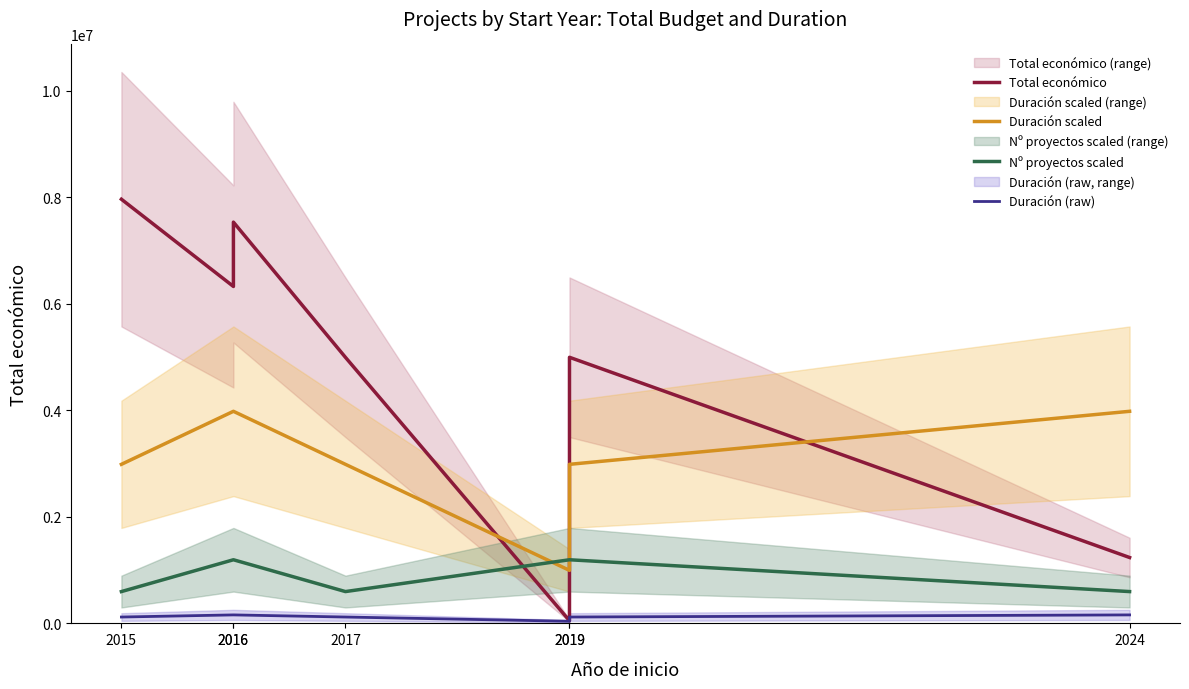

List the series in order of their overall mean, lowest first.

Duración (raw), Nº proyectos scaled, Duración scaled, Total económico